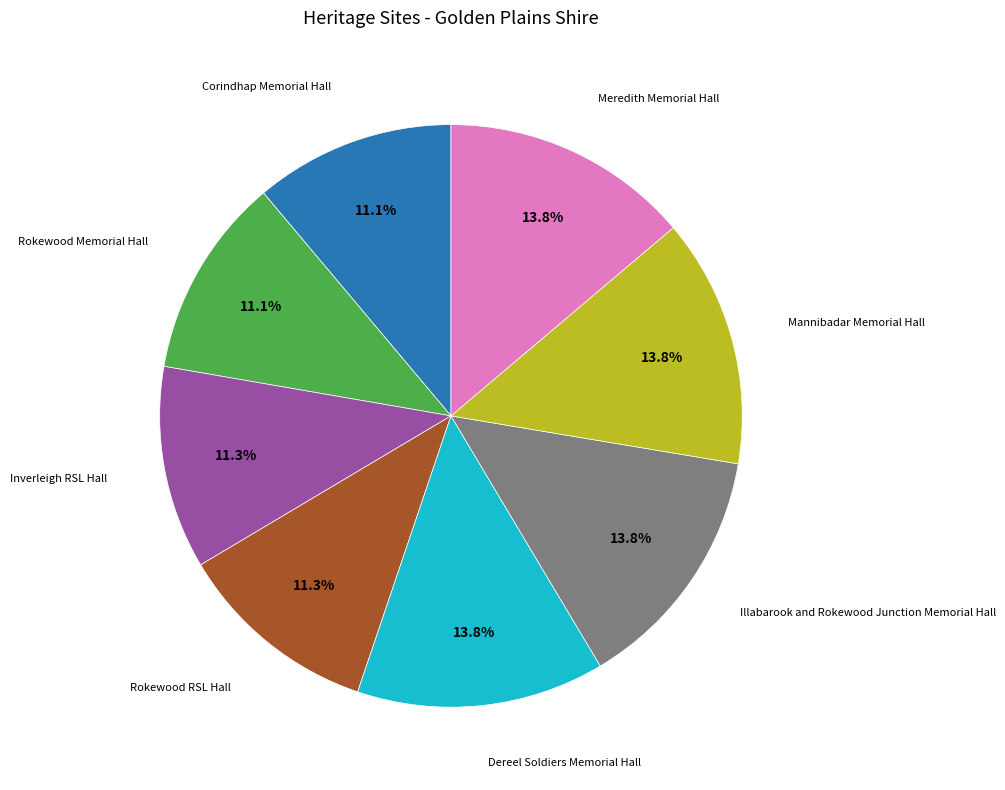

What percentage is the Rokewood Memorial Hall slice, to the nearest percent?

11%